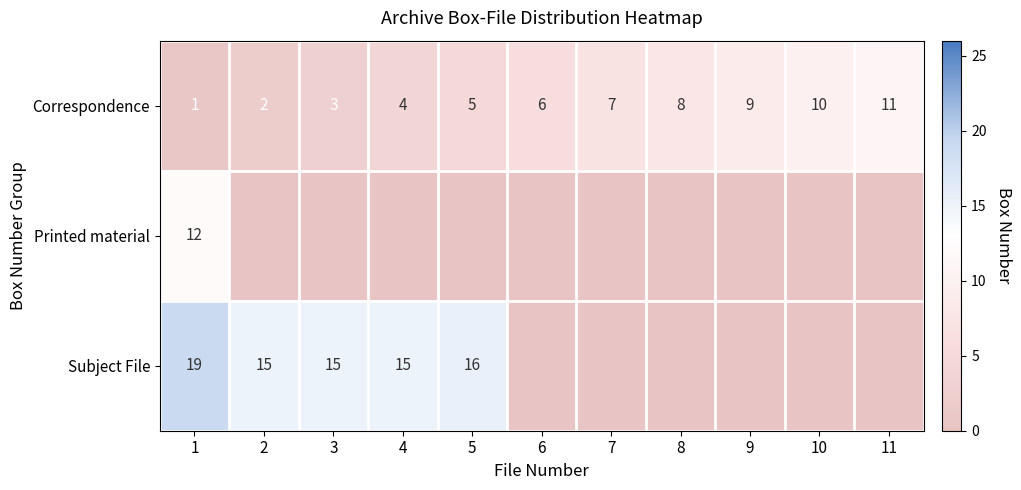

What is the total value across all series at 1?

32